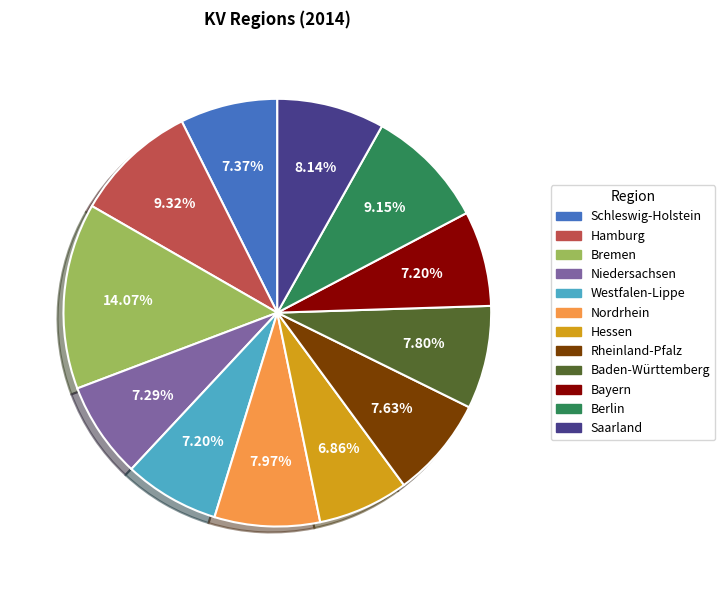

Approximately how many times larger is the value at Nordrhein compared to Hessen?

1.2